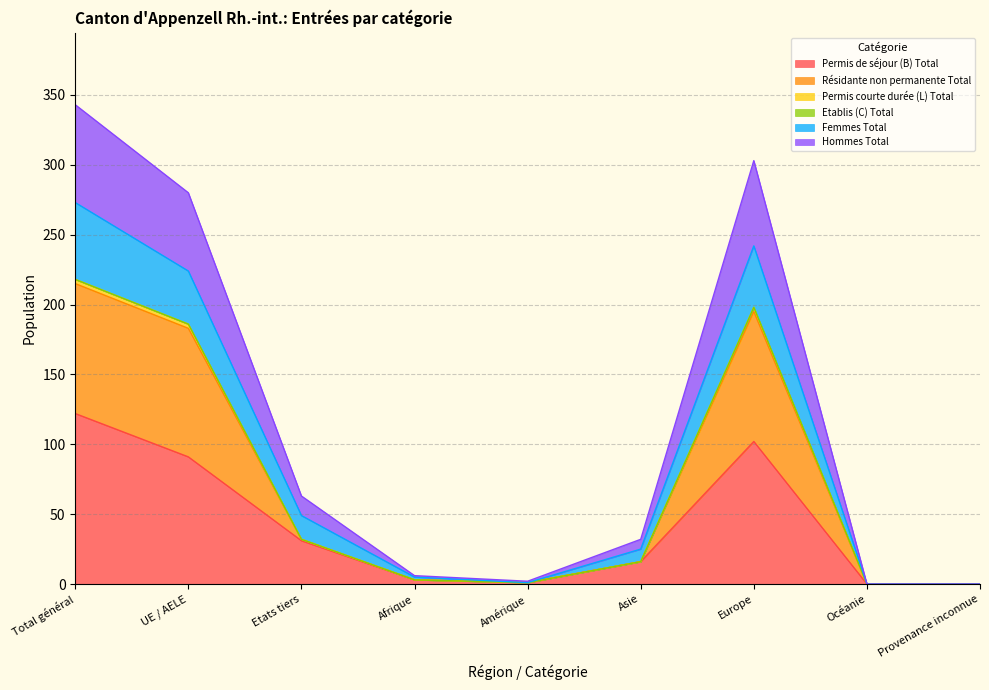

Which category has the highest value in the Permis de séjour (B) Total series?

Total général